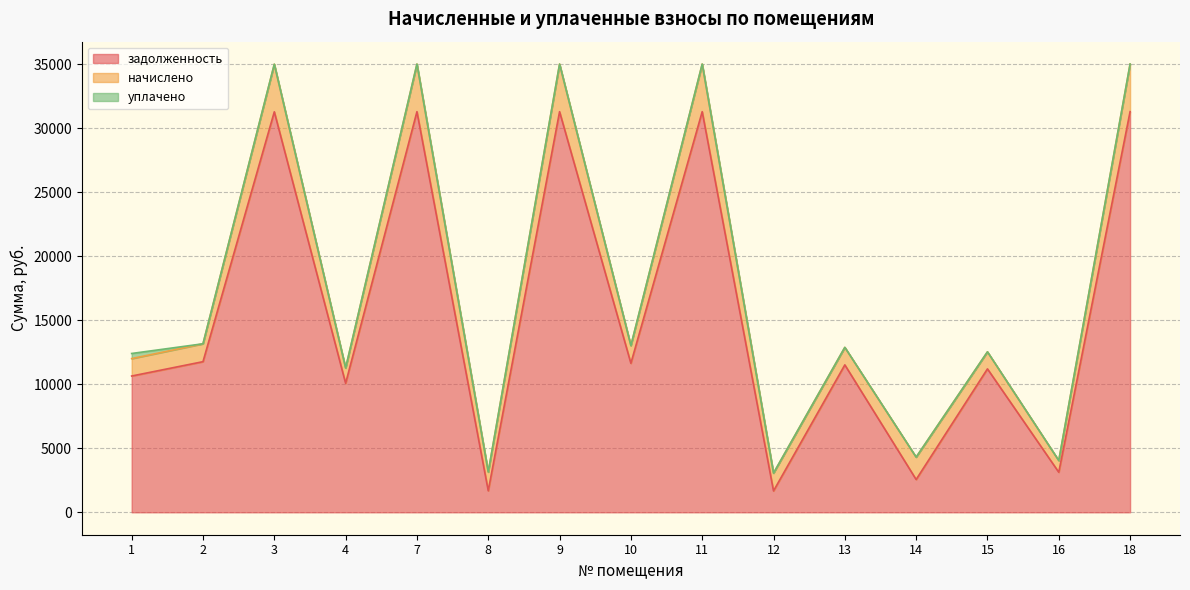

True or false: задолженность and уплачено intersect in this chart.

False